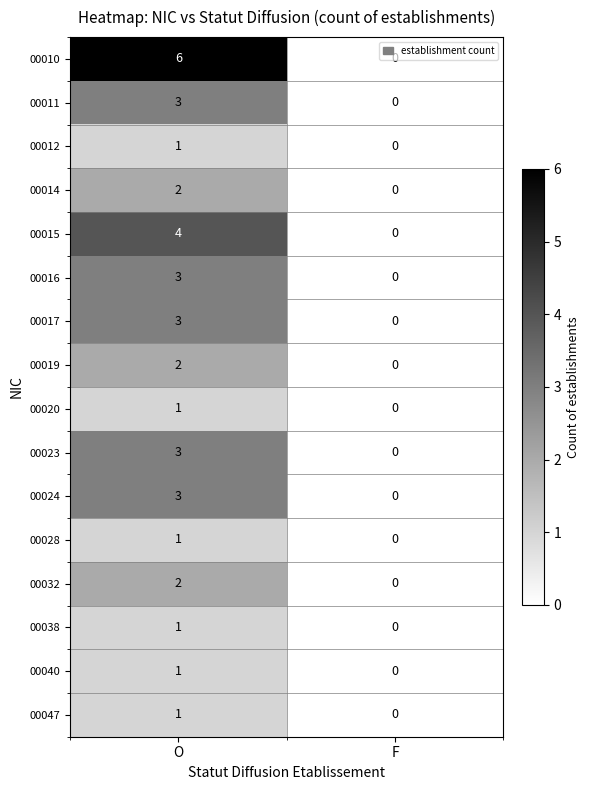

At which label does 00040 reach its peak?

O